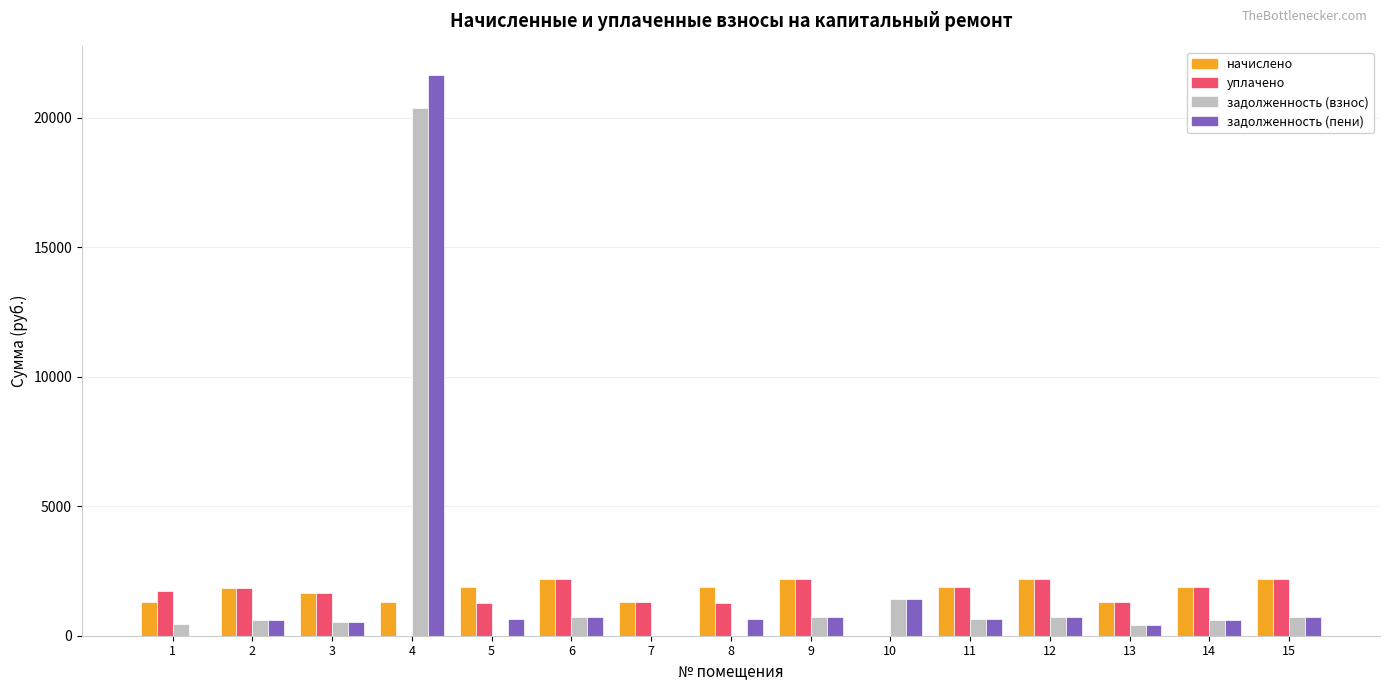

What is the greatest value displayed?

21680.0